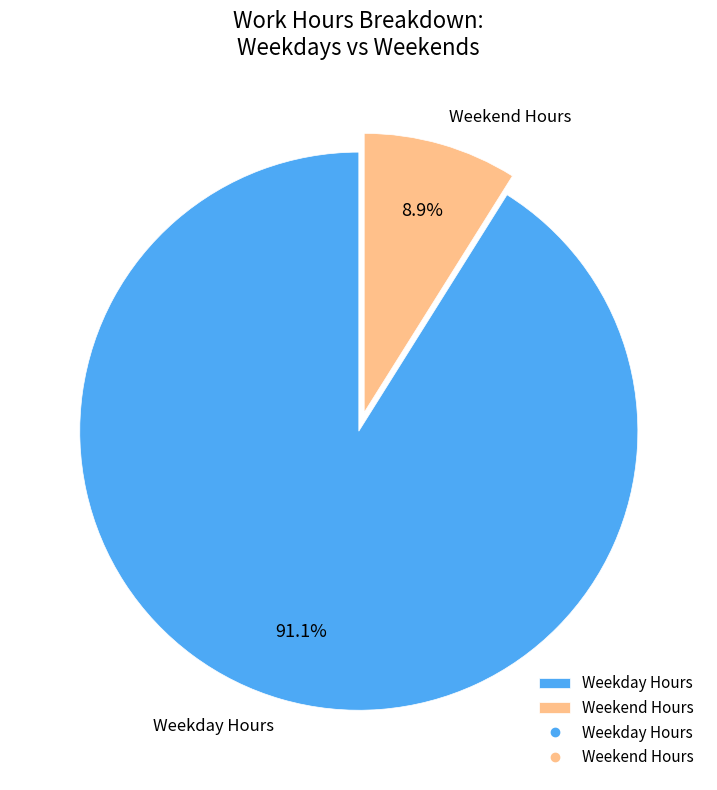

Which category has the smallest portion of the pie?

Weekend Hours